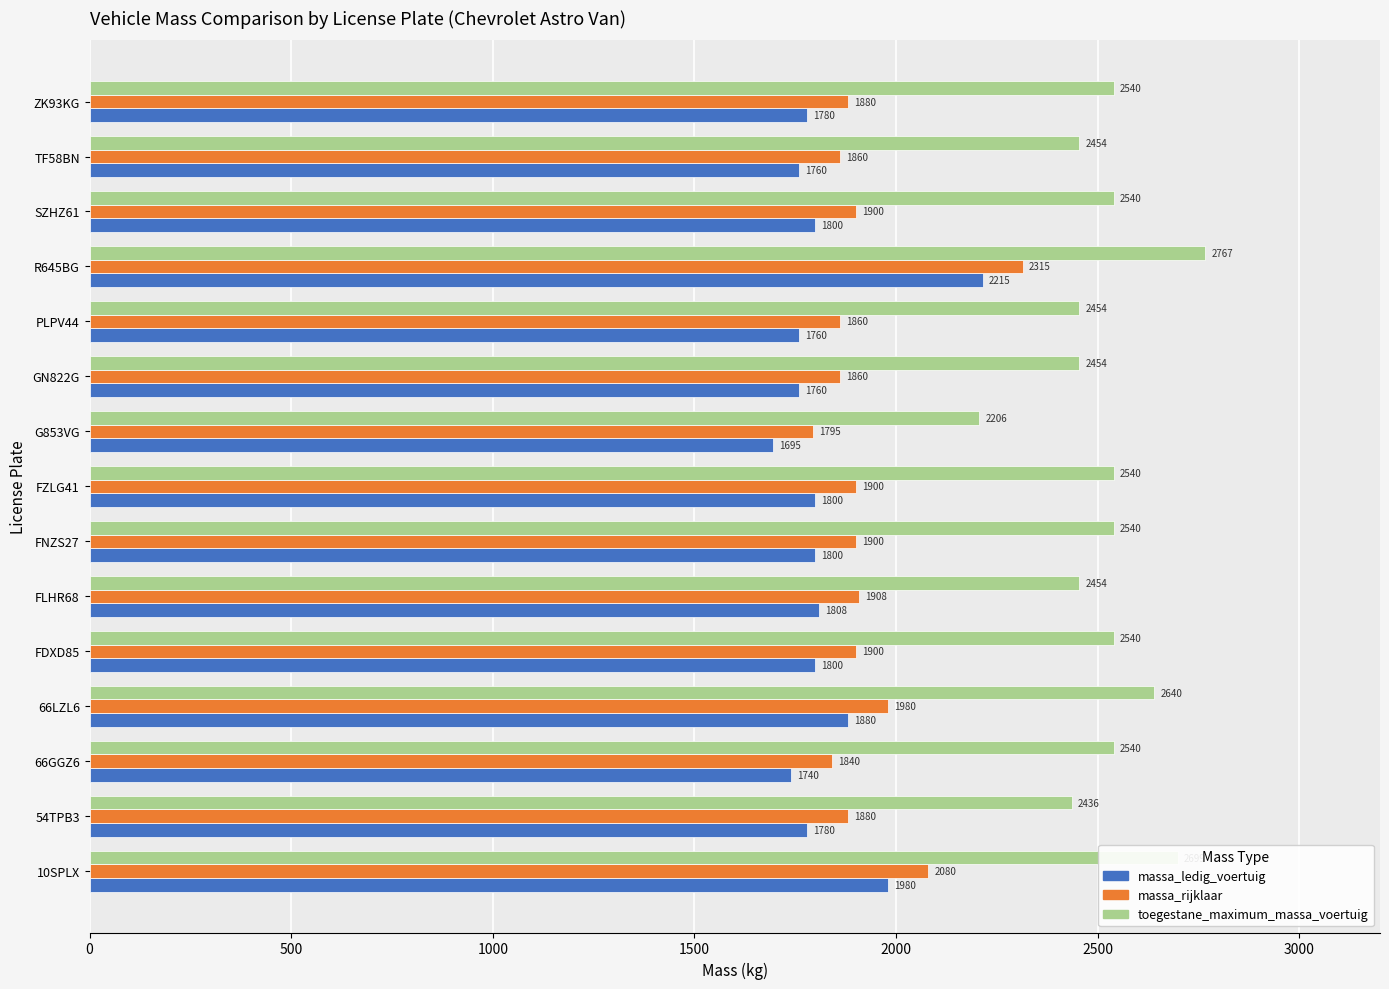

What is the spread (max minus min) of values at 54TPB3?

656